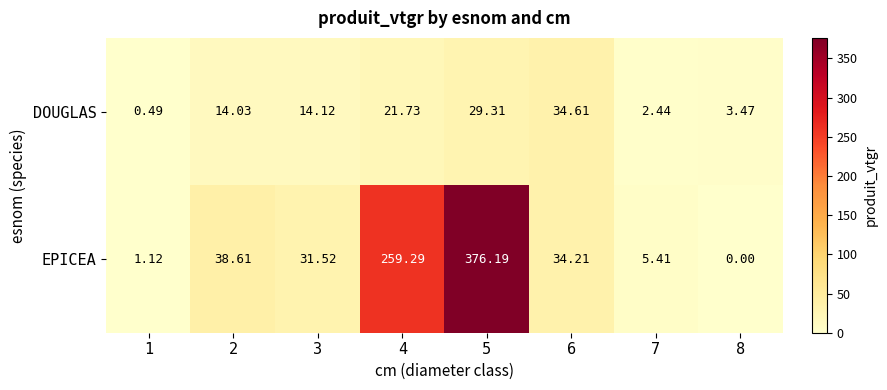

Which series has the largest range (max minus min)?

EPICEA